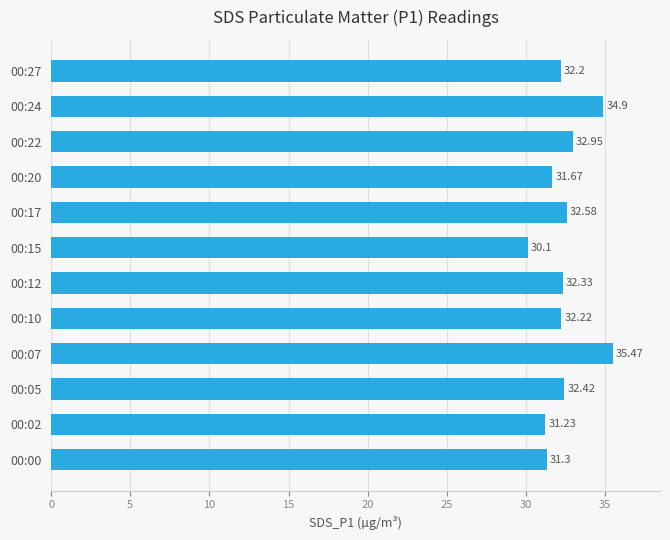

How many bars are there in total?

12